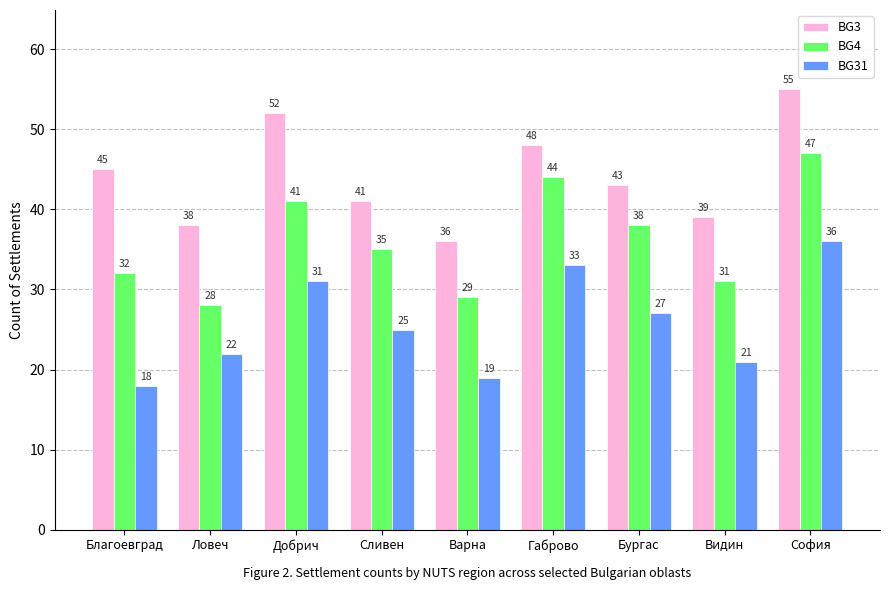

What is the smallest value displayed?

18